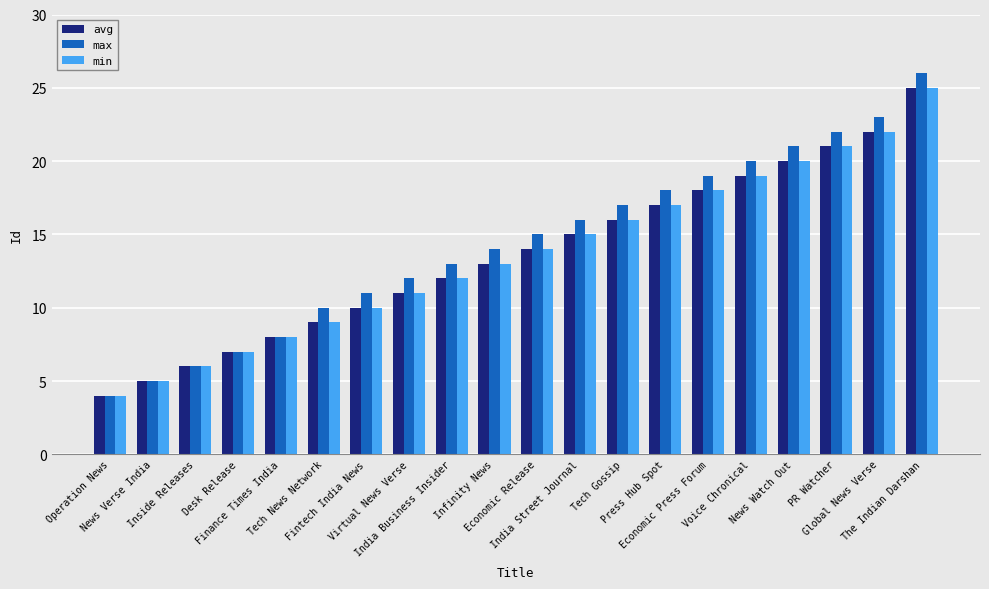

Reading left to right, list all the values displayed in this chart.

avg: Operation News=4	News Verse India=5	Inside Releases=6	Desk Release=7	Finance Times India=8	Tech News Network=9	Fintech India News=10	Virtual News Verse=11	India Business Insider=12	Infinity News=13	Economic Release=14	India Street Journal=15	Tech Gossip=16	Press Hub Spot=17	Economic Press Forum=18	Voice Chronical=19	News Watch Out=20	PR Watcher=21	Global News Verse=22	The Indian Darshan=25
max: Operation News=4	News Verse India=5	Inside Releases=6	Desk Release=7	Finance Times India=8	Tech News Network=10	Fintech India News=11	Virtual News Verse=12	India Business Insider=13	Infinity News=14	Economic Release=15	India Street Journal=16	Tech Gossip=17	Press Hub Spot=18	Economic Press Forum=19	Voice Chronical=20	News Watch Out=21	PR Watcher=22	Global News Verse=23	The Indian Darshan=26
min: Operation News=4	News Verse India=5	Inside Releases=6	Desk Release=7	Finance Times India=8	Tech News Network=9	Fintech India News=10	Virtual News Verse=11	India Business Insider=12	Infinity News=13	Economic Release=14	India Street Journal=15	Tech Gossip=16	Press Hub Spot=17	Economic Press Forum=18	Voice Chronical=19	News Watch Out=20	PR Watcher=21	Global News Verse=22	The Indian Darshan=25